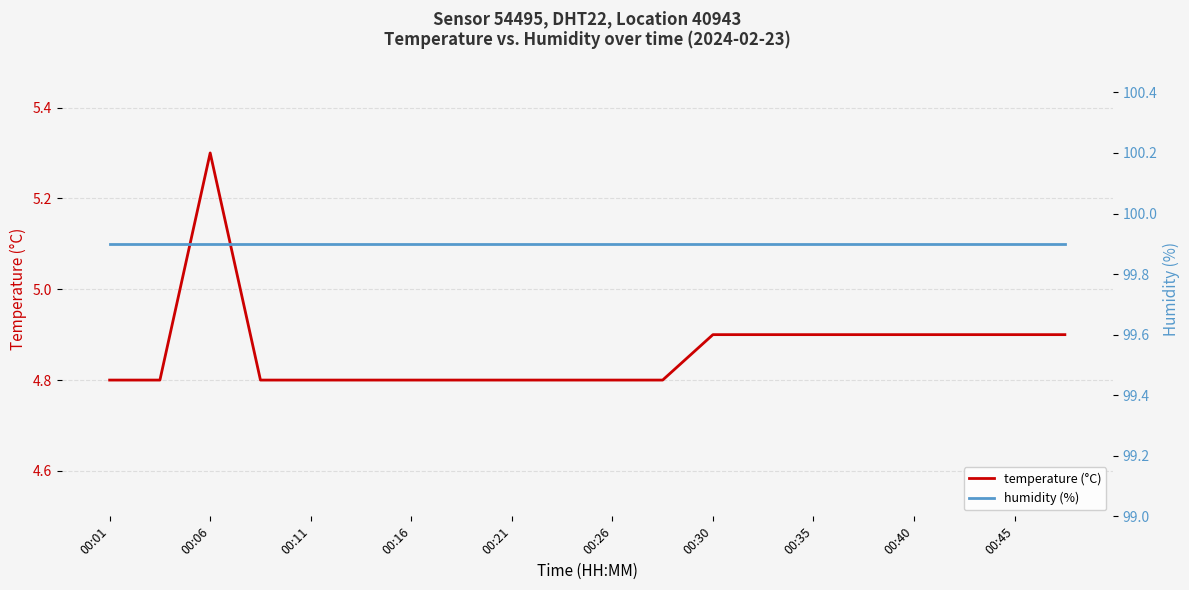

What value does the temperature (°C) series have at 00:45?

4.9